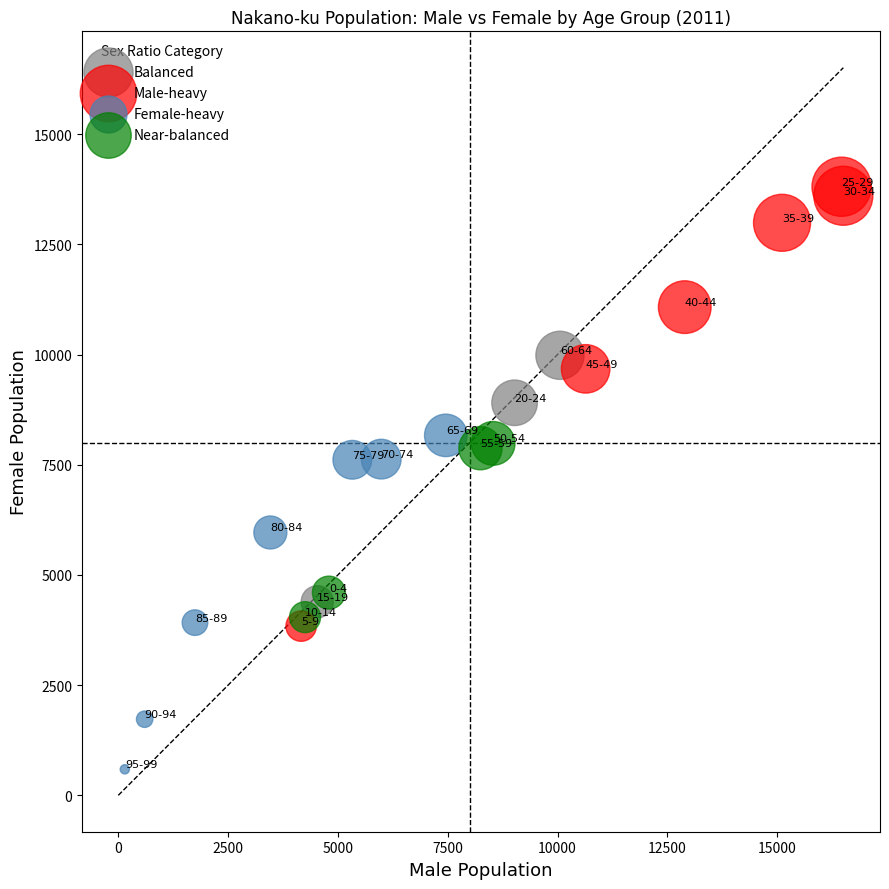

Which series has the largest Y range (max minus min)?

Male-heavy